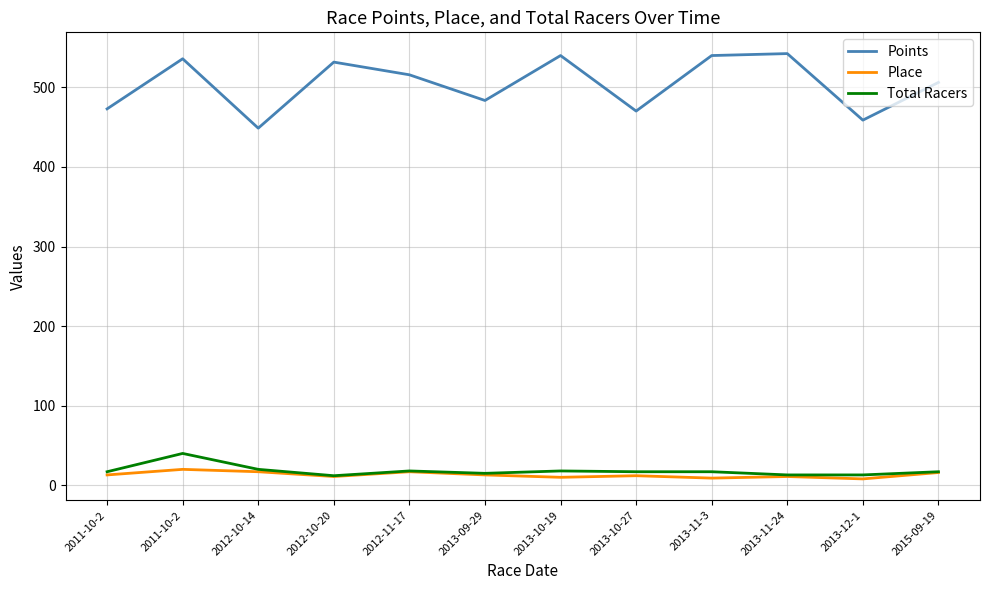

Which category has the highest value across all series?

2013-11-24